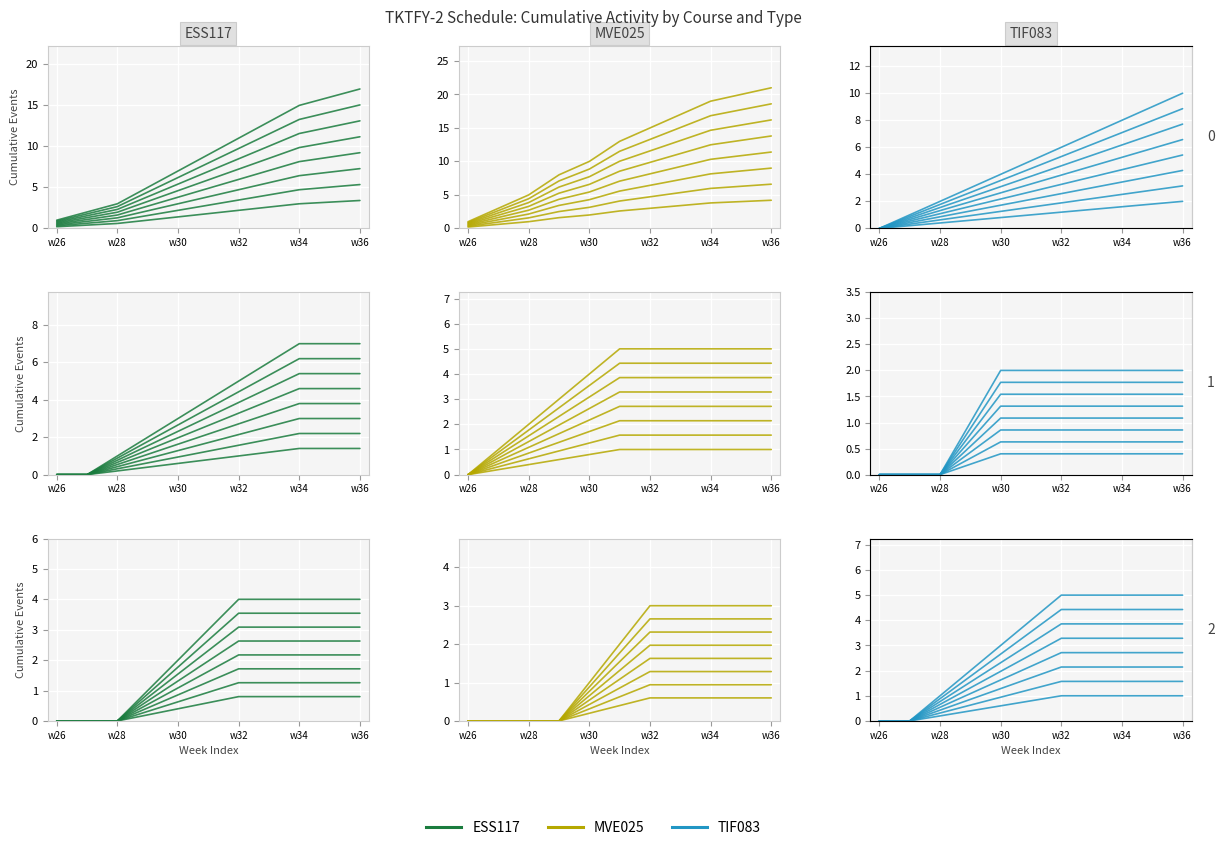

True or false: TIF083 has a value of 1.0 at 7.

True